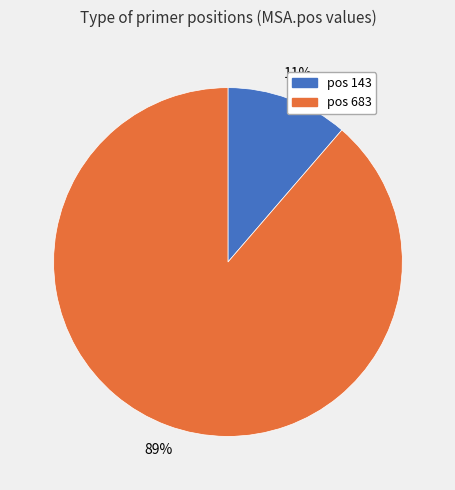

How many slices are in this pie chart?

2